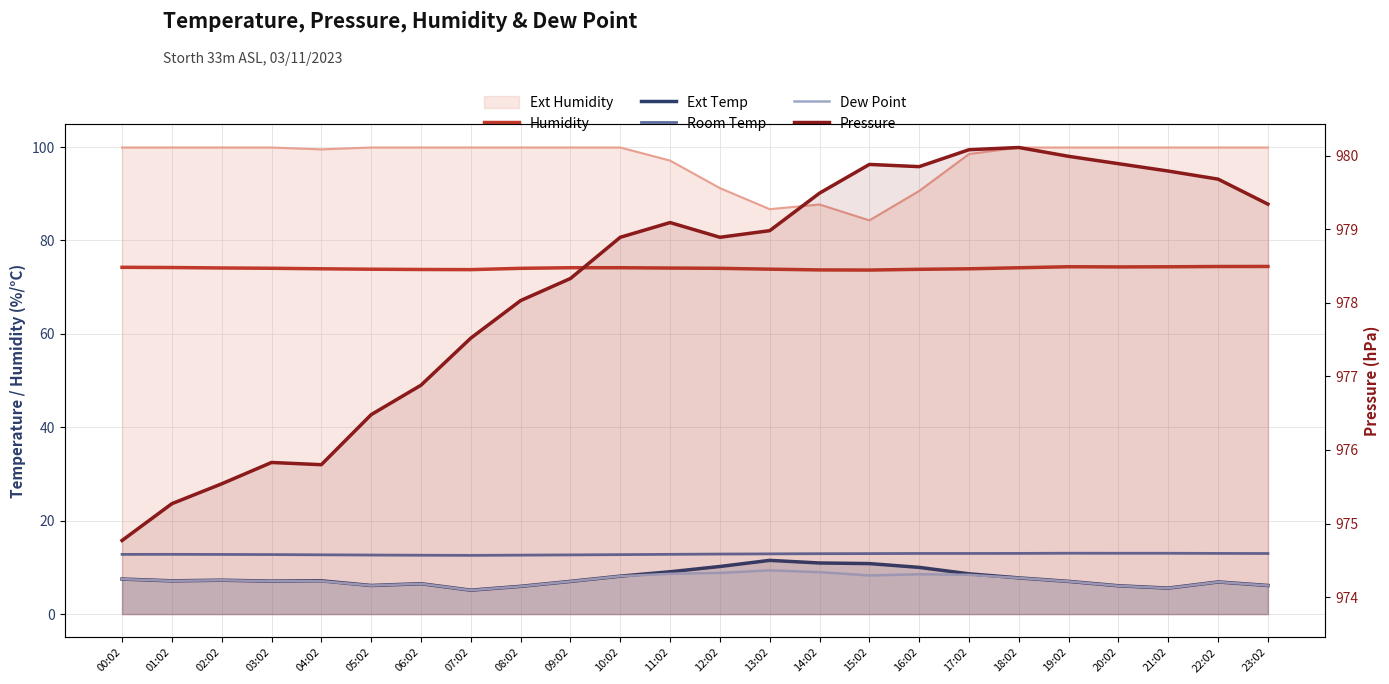

What is the minimum value for Humidity?

73.7